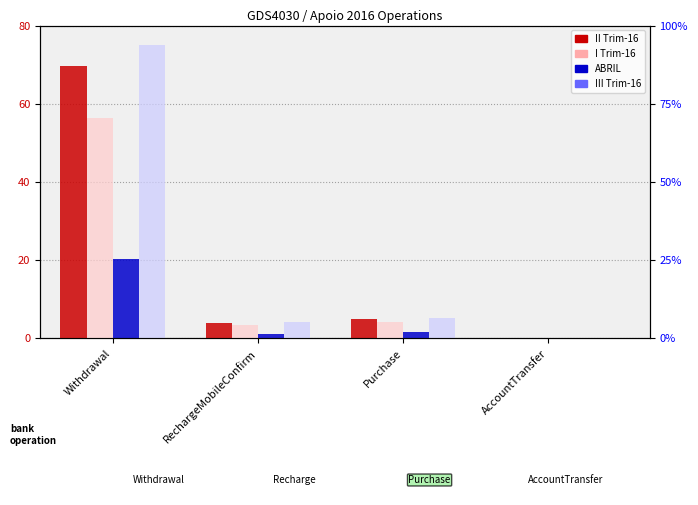

What is the label of the 4th bar from the right?

Withdrawal